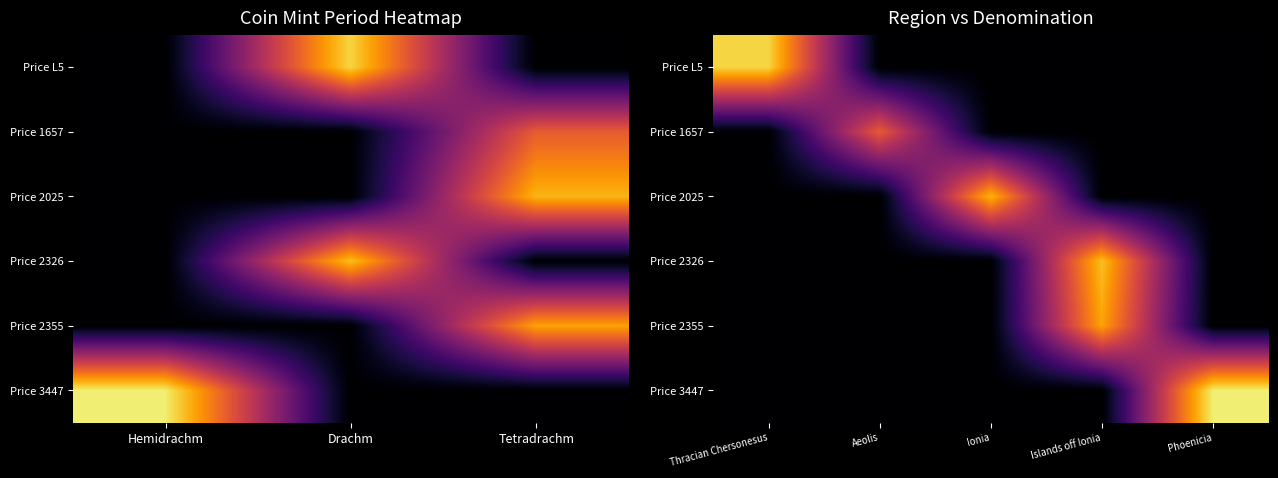

The value of Price 3447 at Ionia is 0. True or false?

True